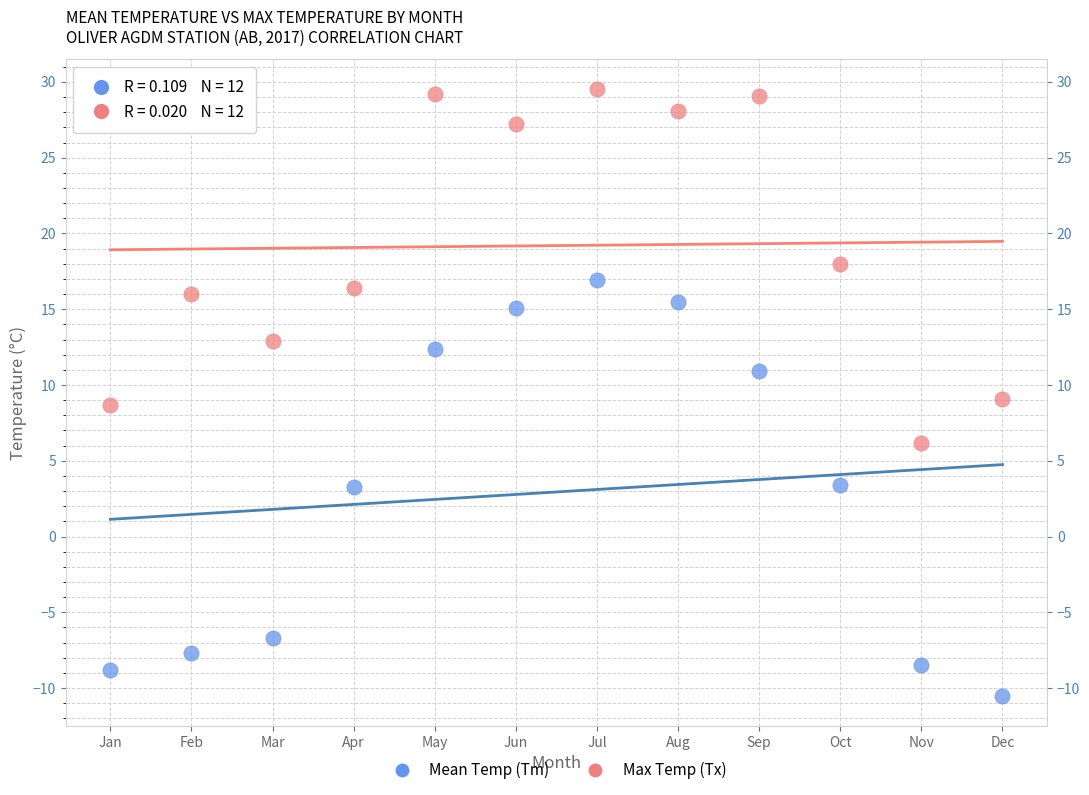

Which series contains the lowest Y value?

Mean Temp (Tm)